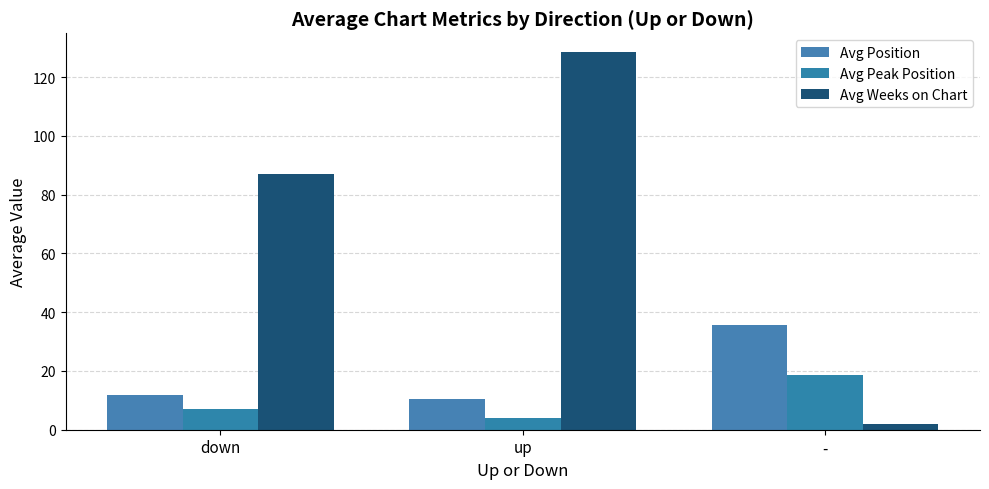

Which series has the largest total across all categories?

Avg Weeks on Chart